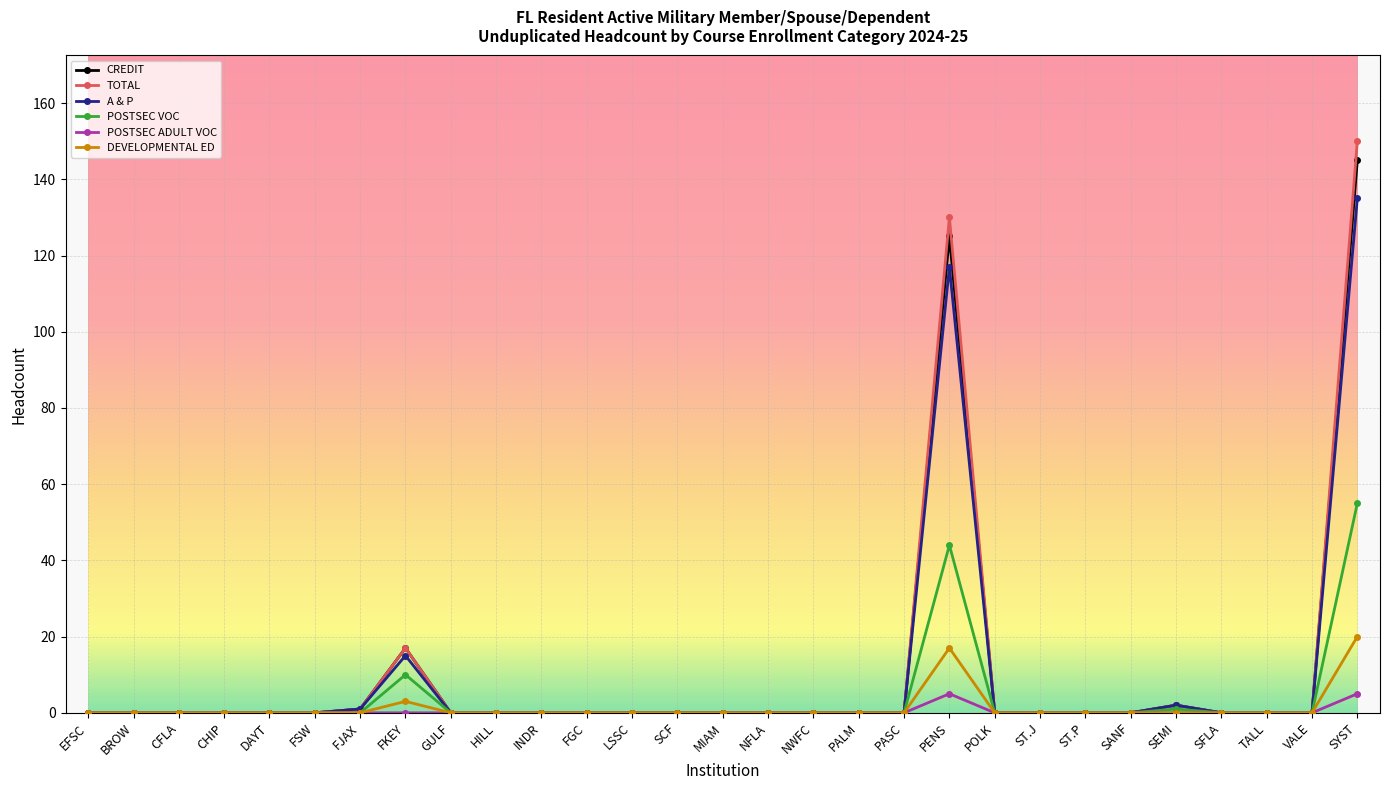

True or false: CREDIT has more than 0 interior local peaks.

True